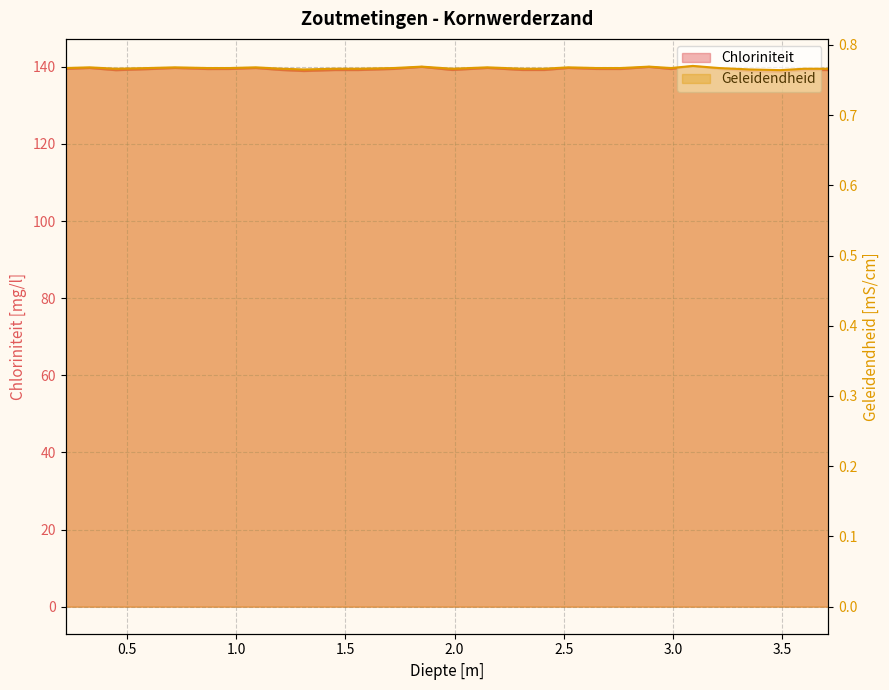

At 2.15, list the series in order from largest to smallest.

Chloriniteit, Geleidendheid